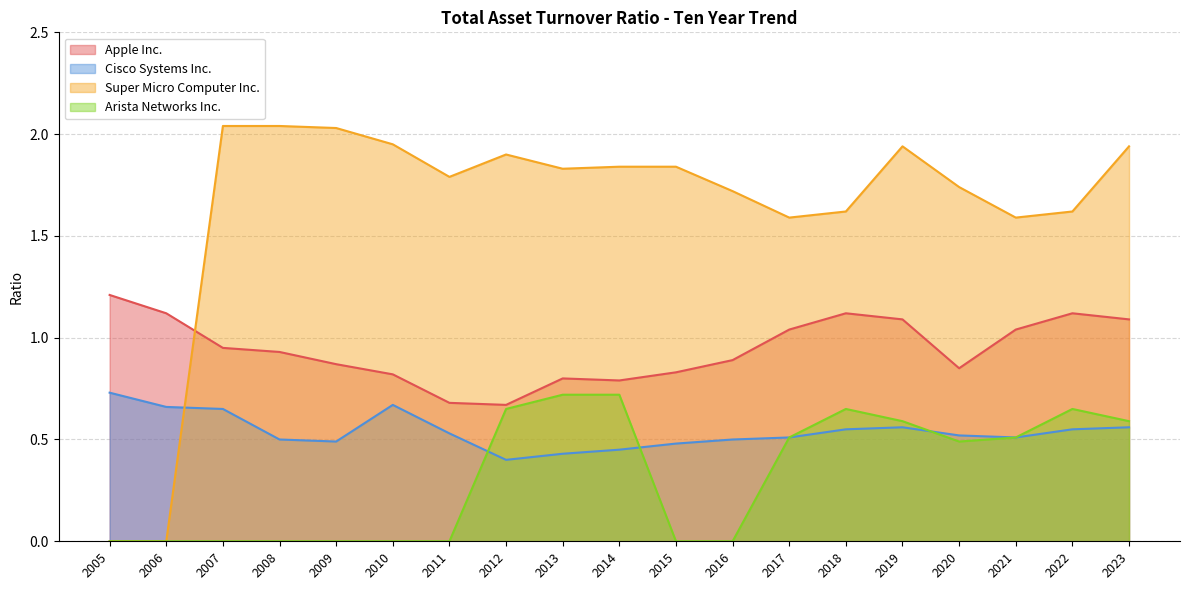

Which label corresponds to the largest value in the chart?

2007